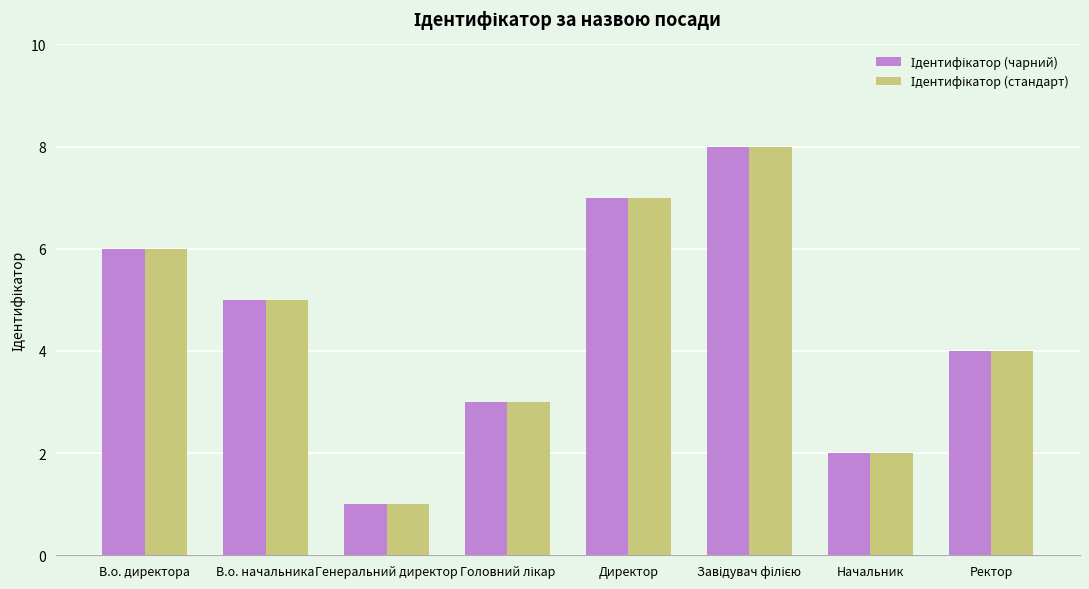

At which category does the chart reach its minimum across all series?

Генеральний директор